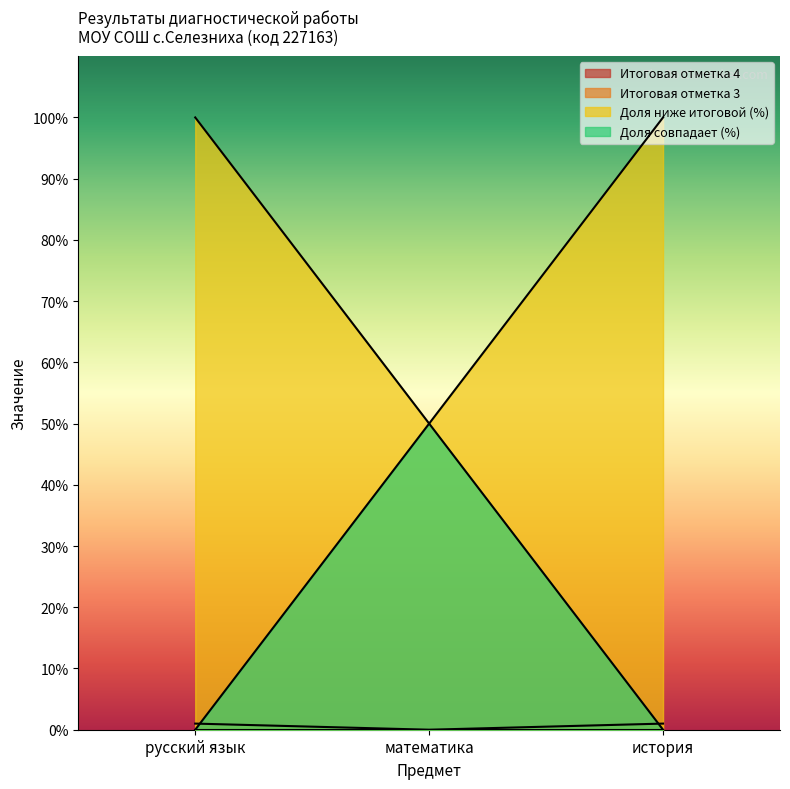

Between история and математика, which is larger?

история